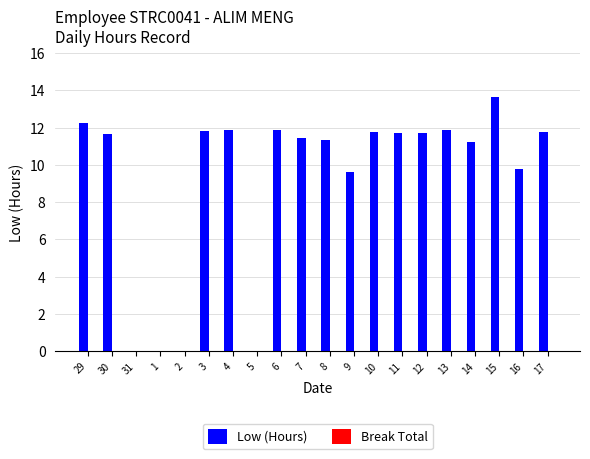

Between 1 and 11, which is larger?

11